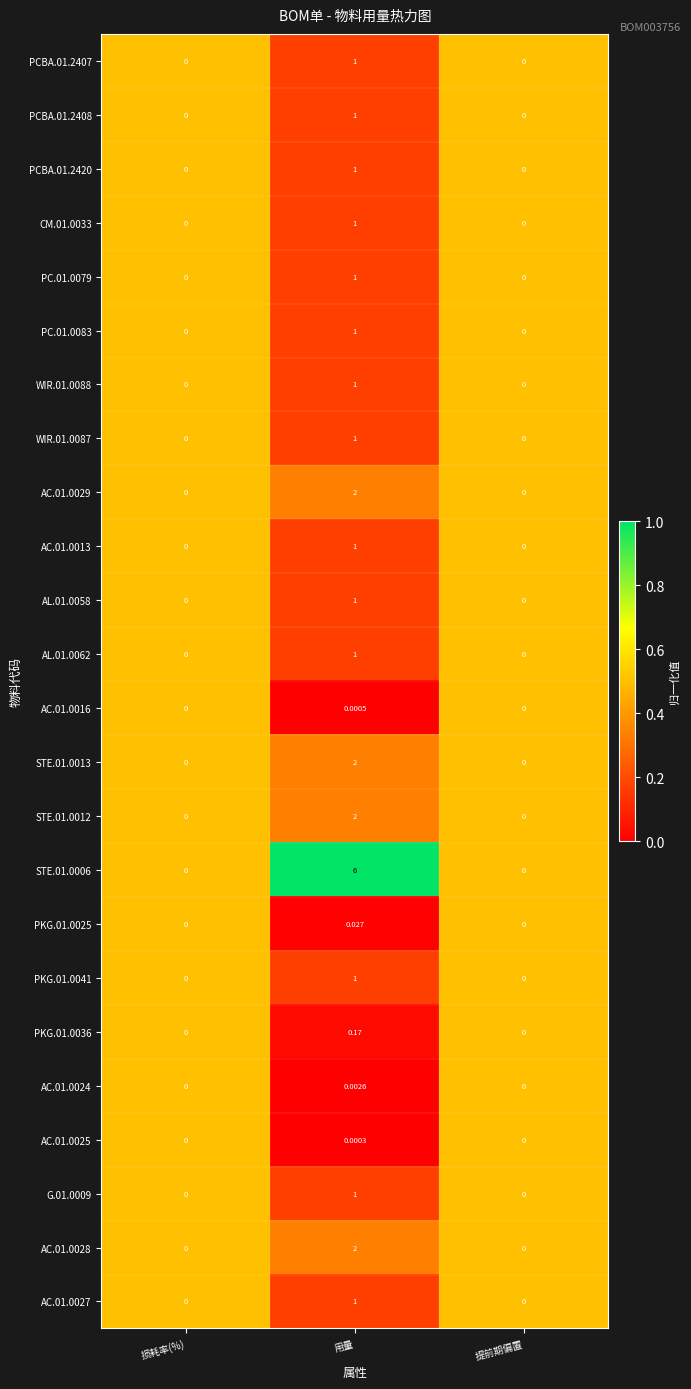

At which label does G.01.0009 reach its peak?

用量